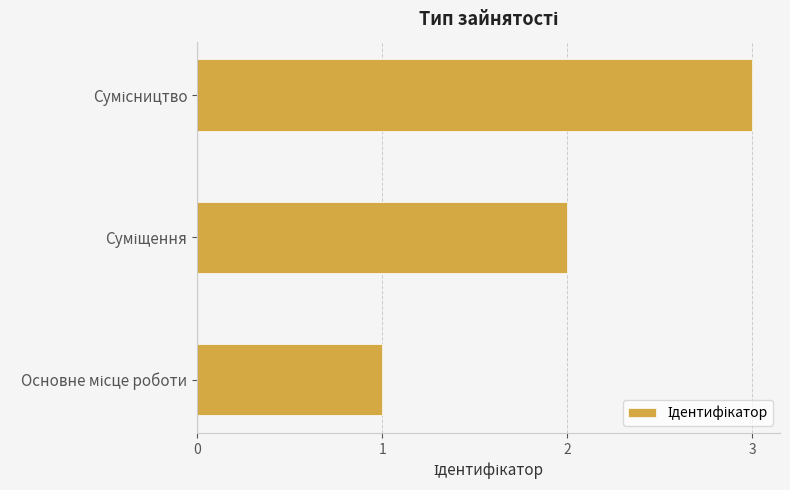

How many bars are there in total?

3